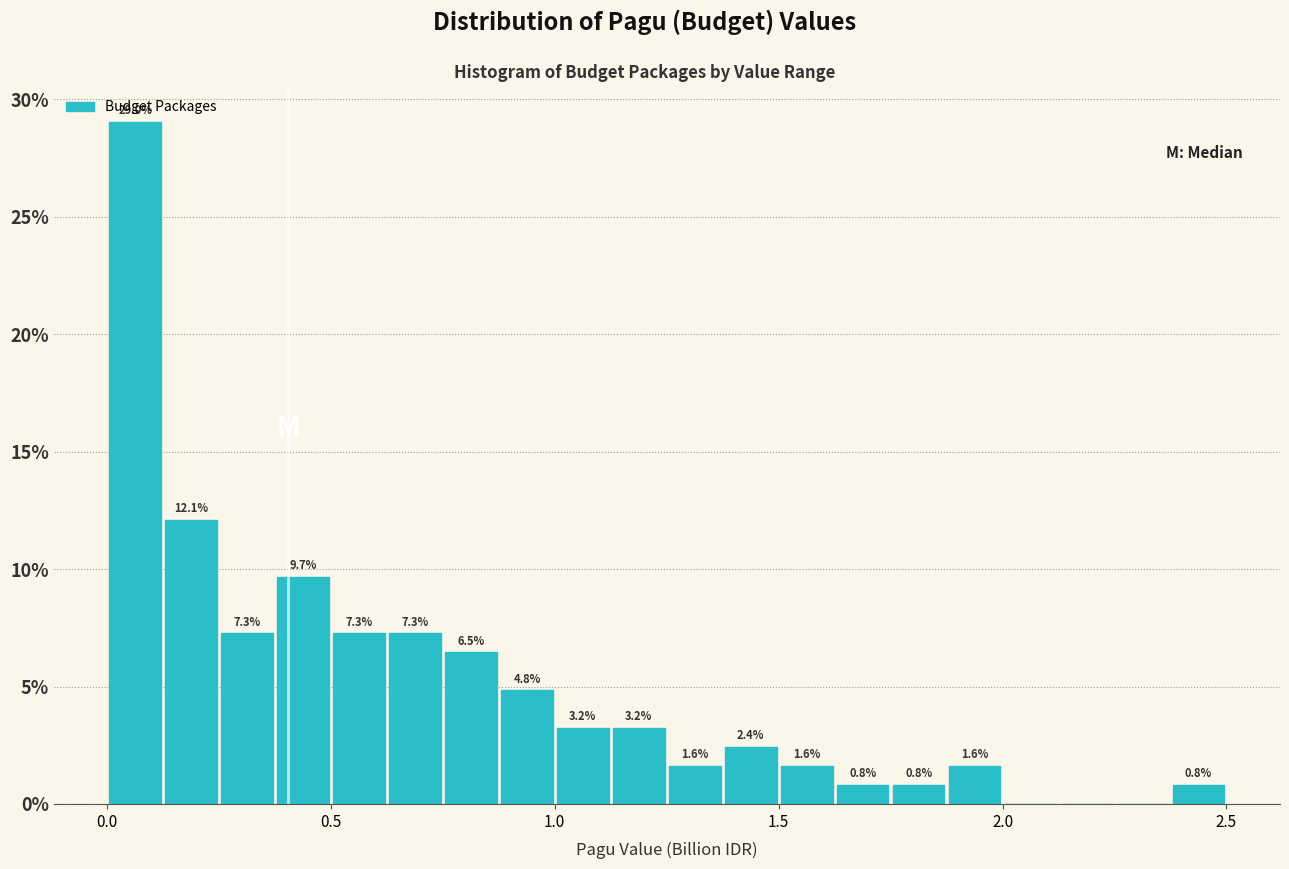

Read against the x-axis, roughly where is the centre of the tallest bar?

0.05